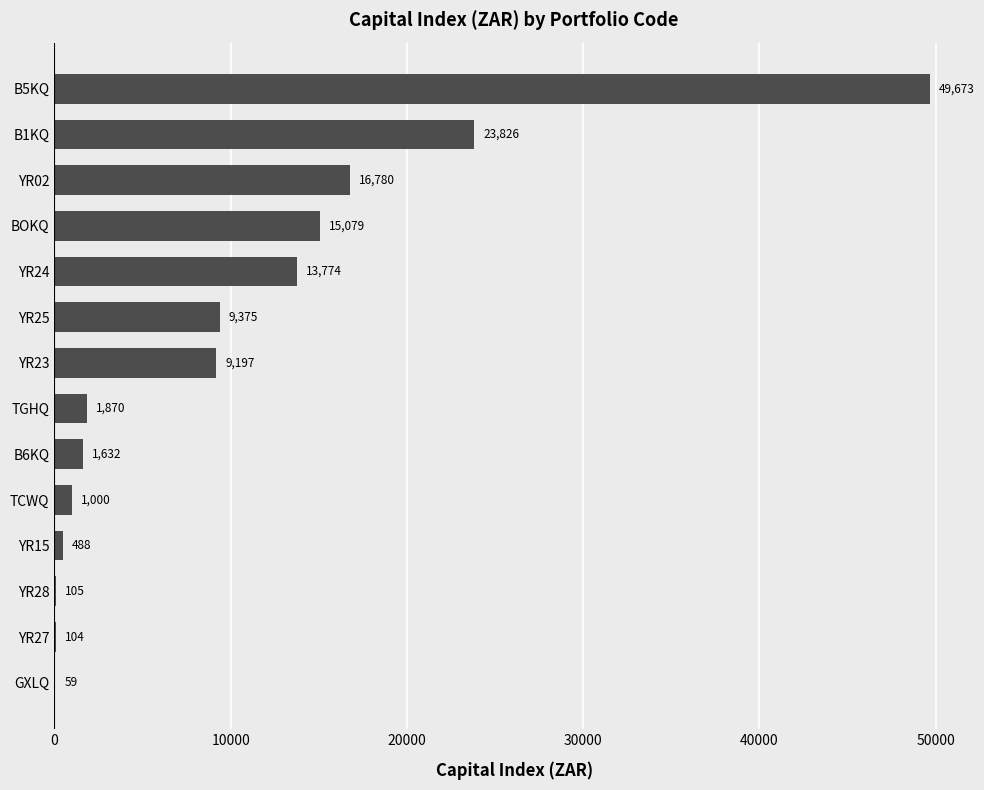

Does the chart contain stacked bars?

No